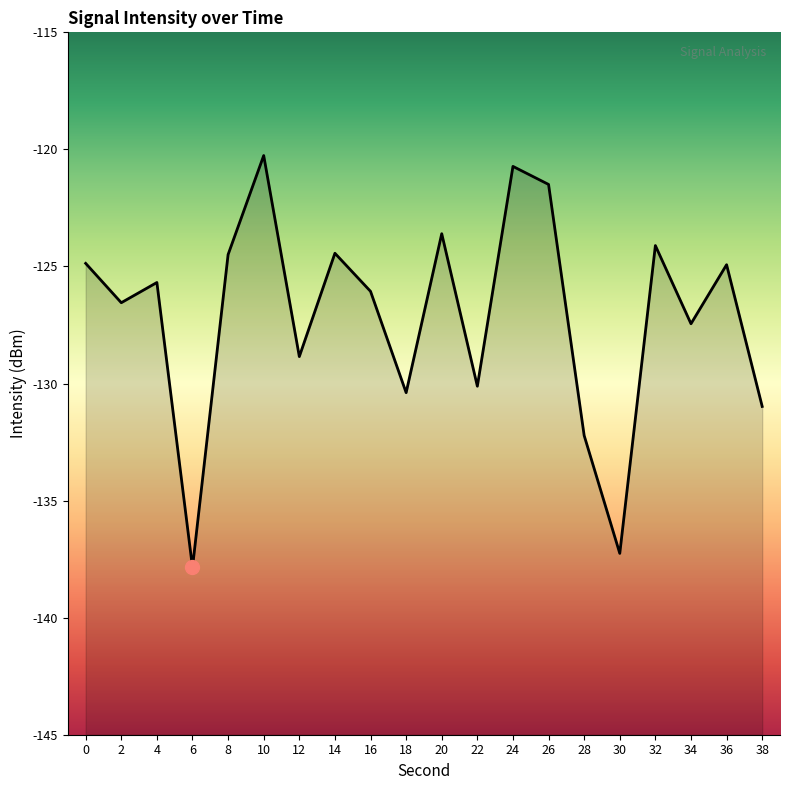

The chart shows a value of -127.4 at 34. True or false?

True